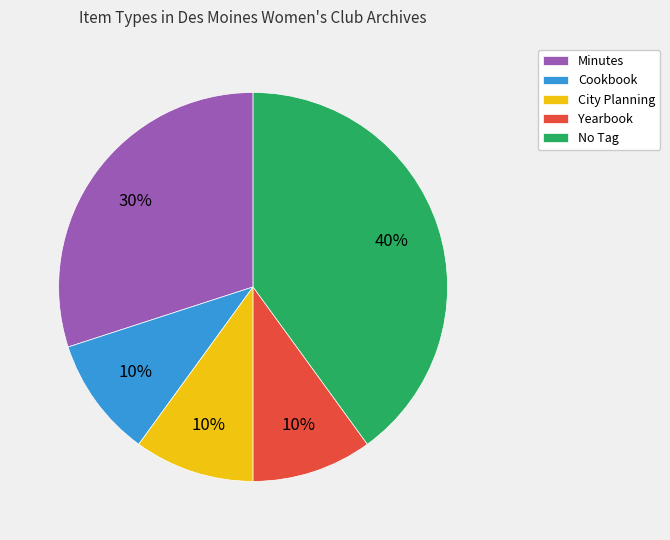

To the nearest percent, what is the average slice percentage?

20%